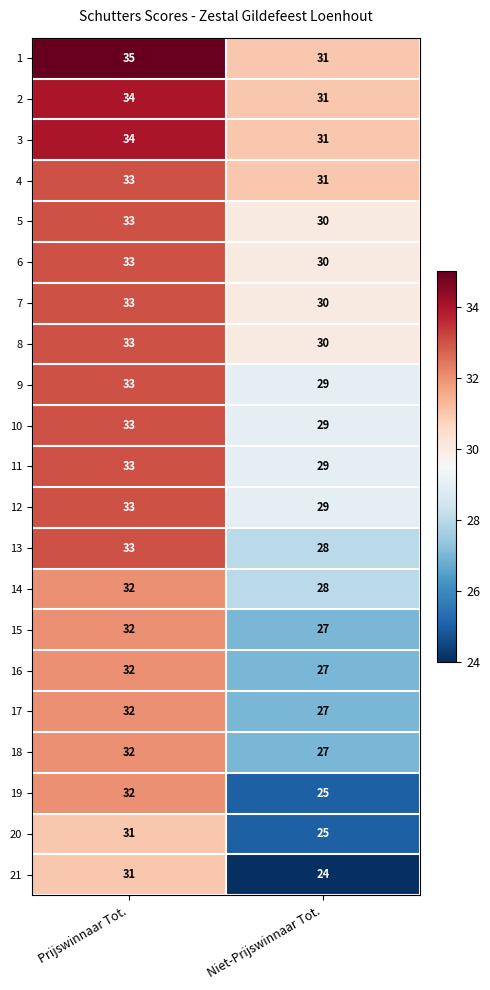

At how many categories does at least one series exceed 34?

1